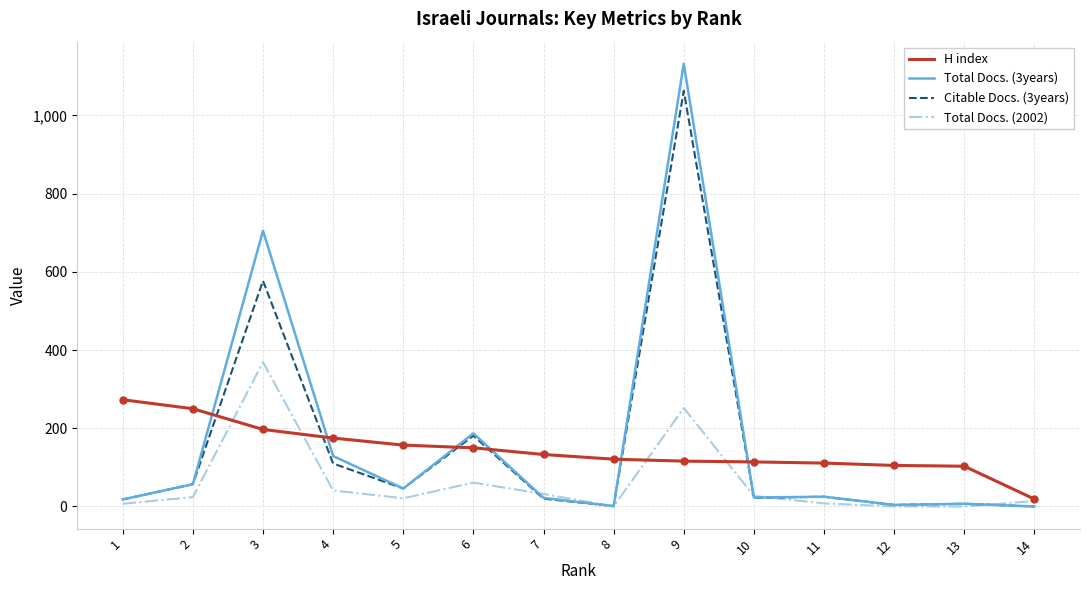

Is the value of Total Docs. (3years) at 8 greater than the value of H index at 10?

No